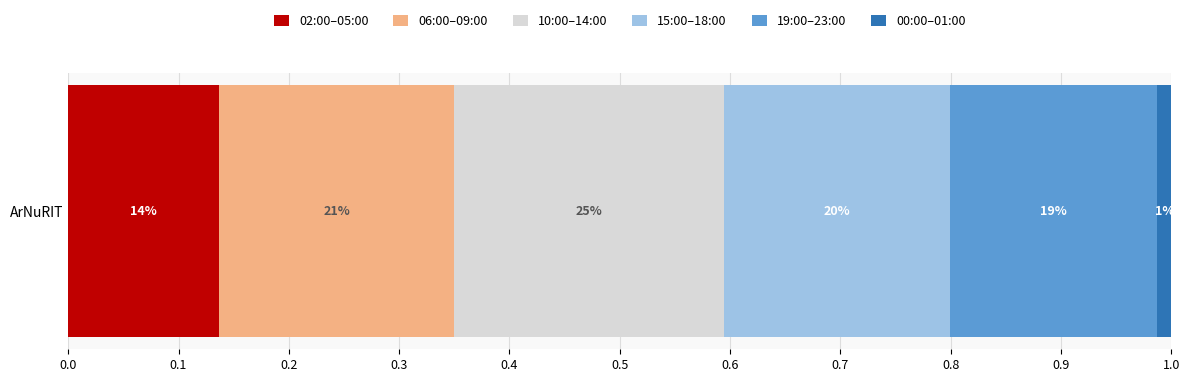

What are all the series names shown in the legend?

02:00–05:00, 06:00–09:00, 10:00–14:00, 15:00–18:00, 19:00–23:00, 00:00–01:00